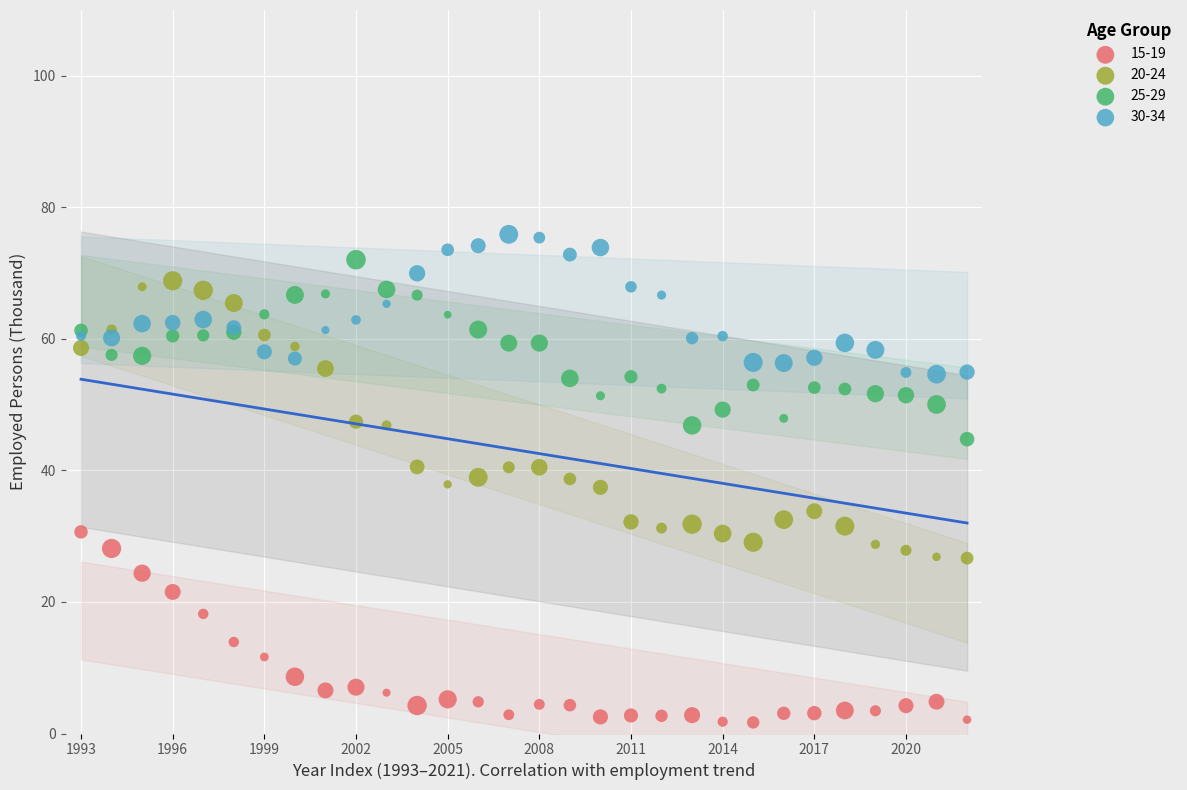

Which series has the widest spread of Y values?

20-24